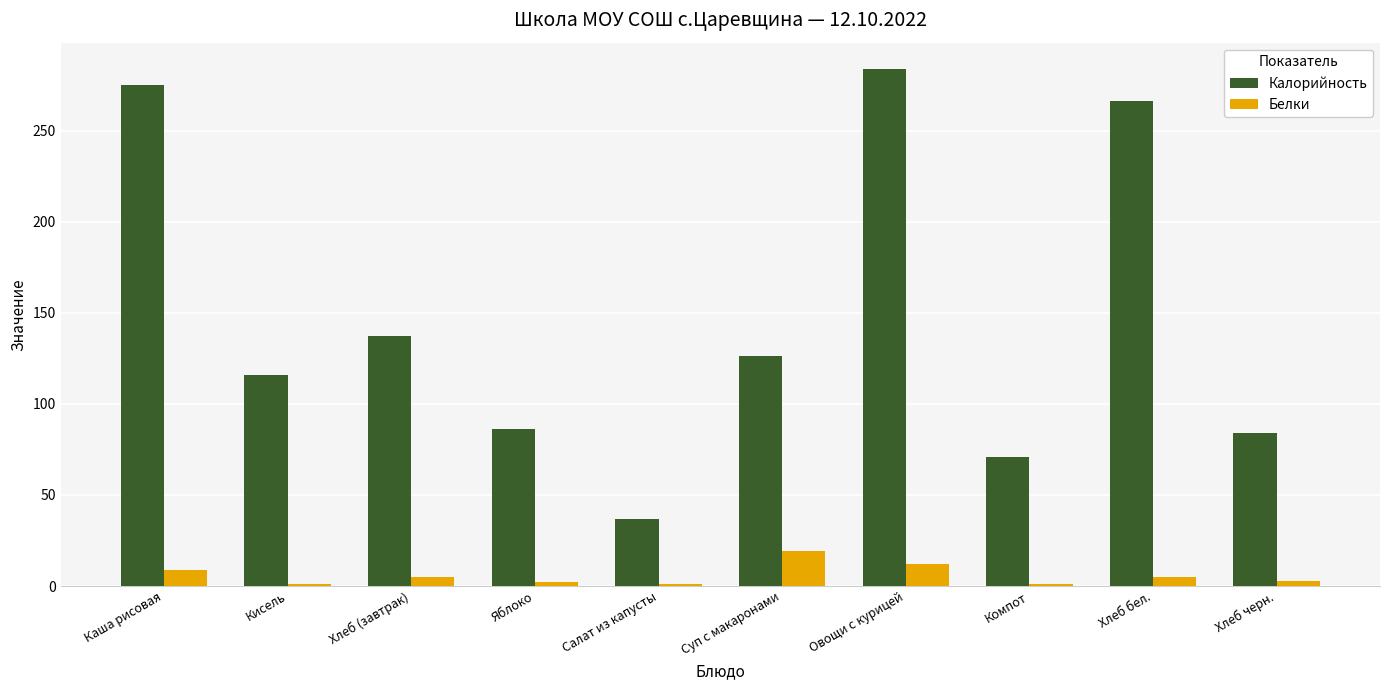

At which label does Калорийность first exceed 126?

Каша рисовая